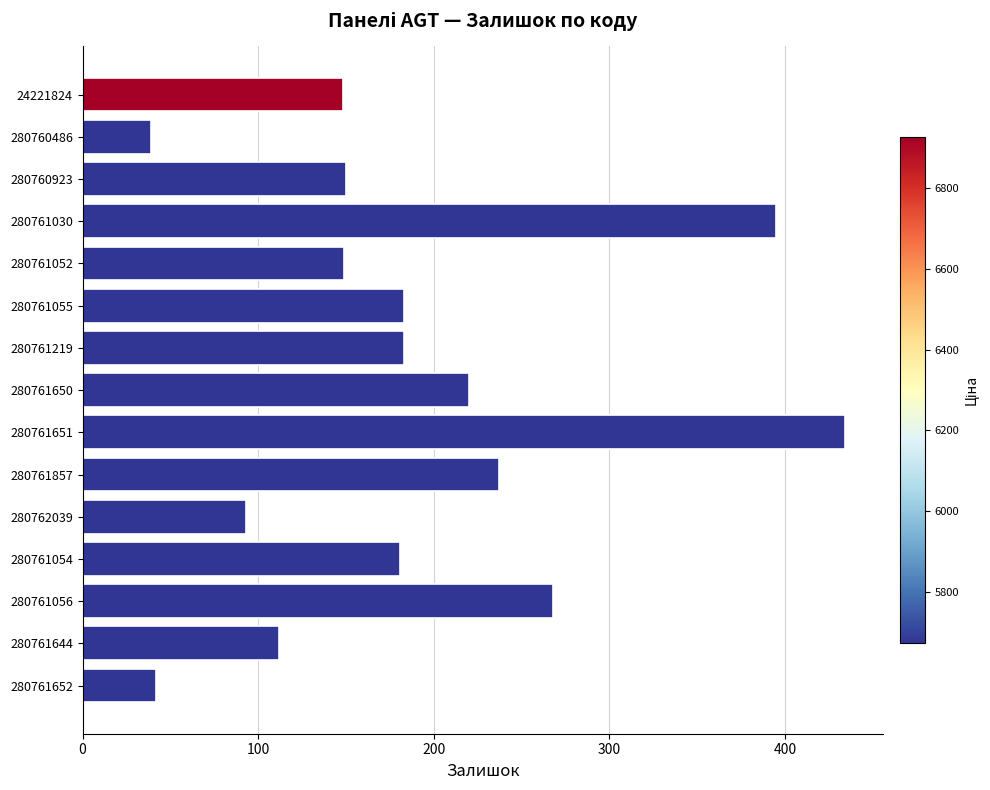

Read the value at 280761644.

112